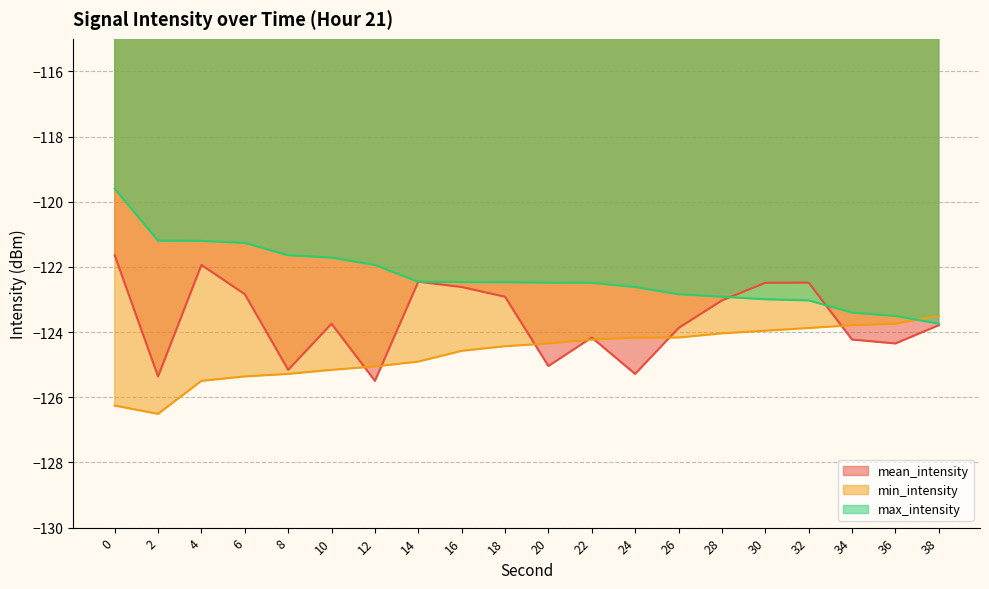

What is the difference between the maximum and minimum values in the mean_intensity series?

3.9